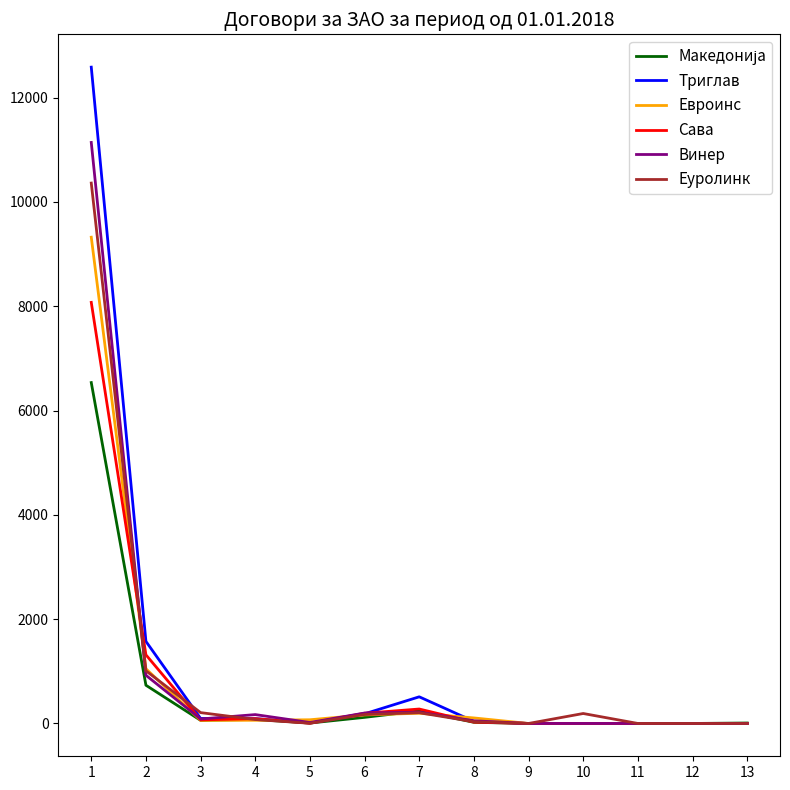

The value of Евроинс at 9 is 0. True or false?

True